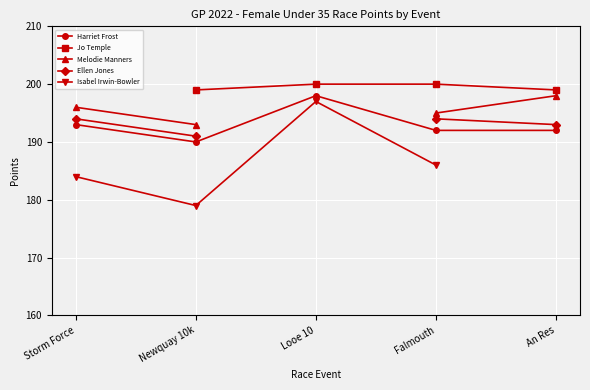

What is the smallest value displayed?

179.0